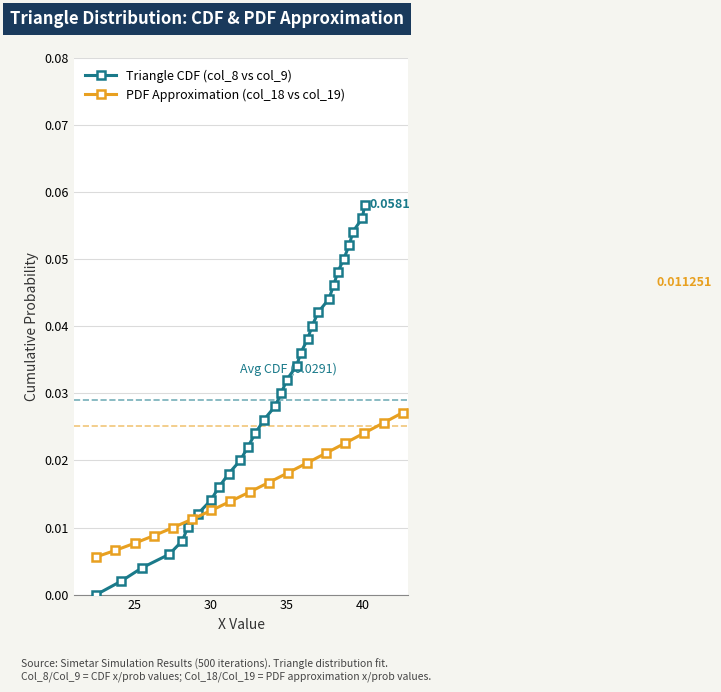

At how many categories does at least one series exceed 0?

30